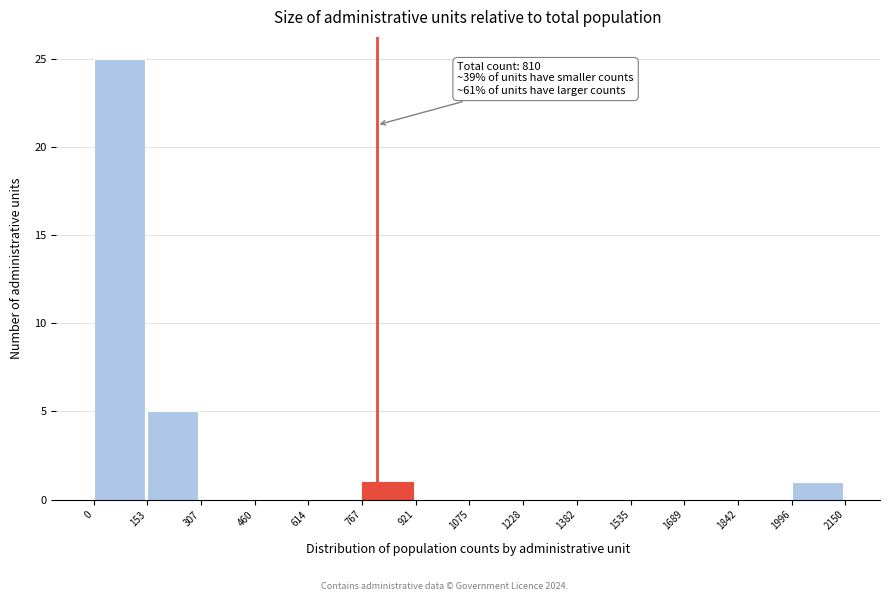

Over which range of the x-axis is the bar tallest?

0 to 153